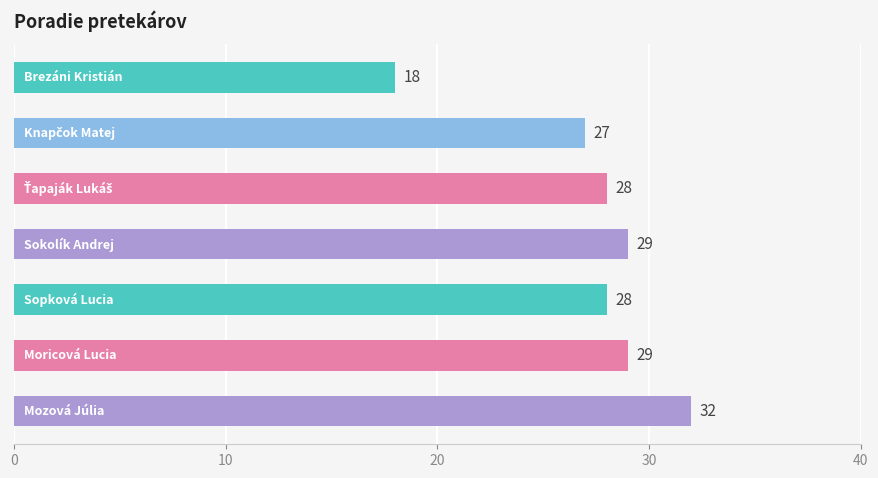

What is the value of the 5th bar from the top?

28